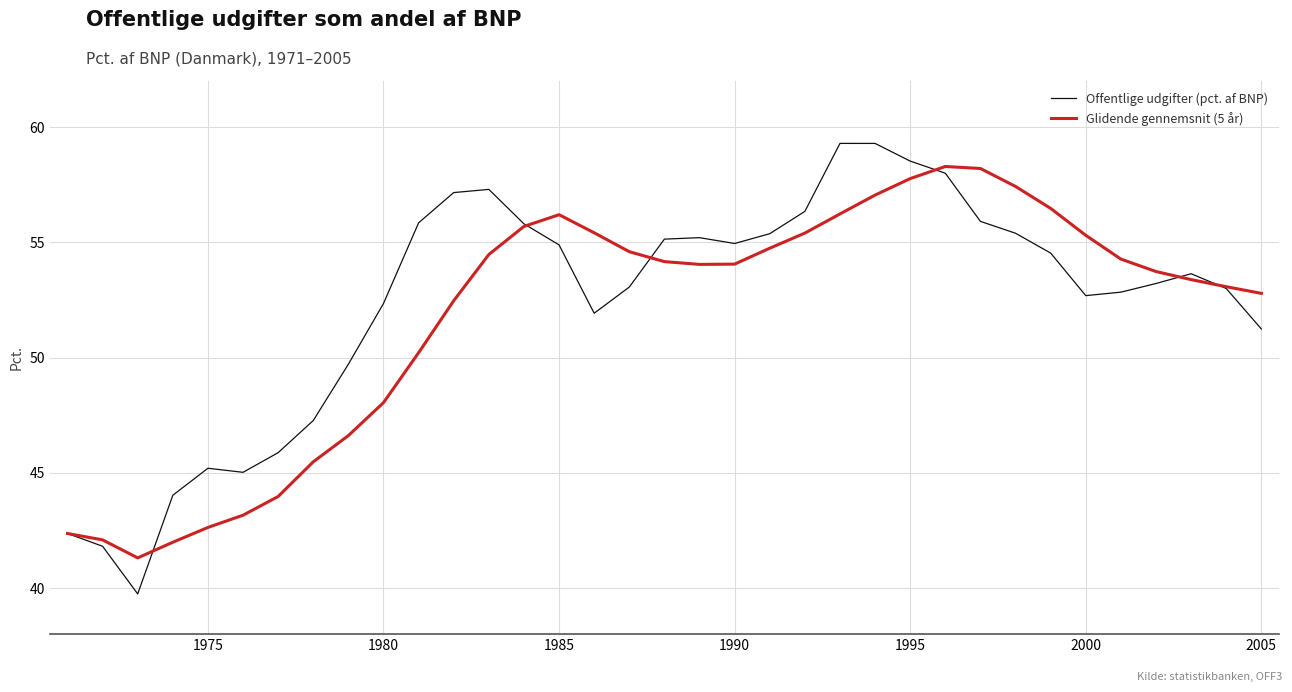

List the series in order of their peak value, highest first.

Offentlige udgifter (pct. af BNP), Glidende gennemsnit (5 år)